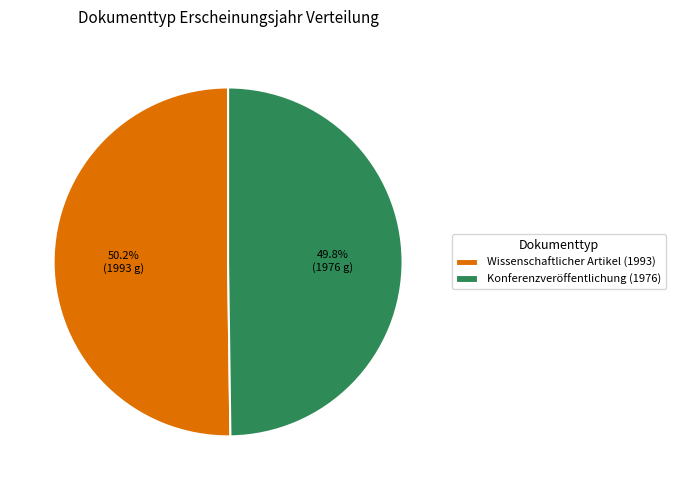

Is there a majority slice in this chart?

Yes